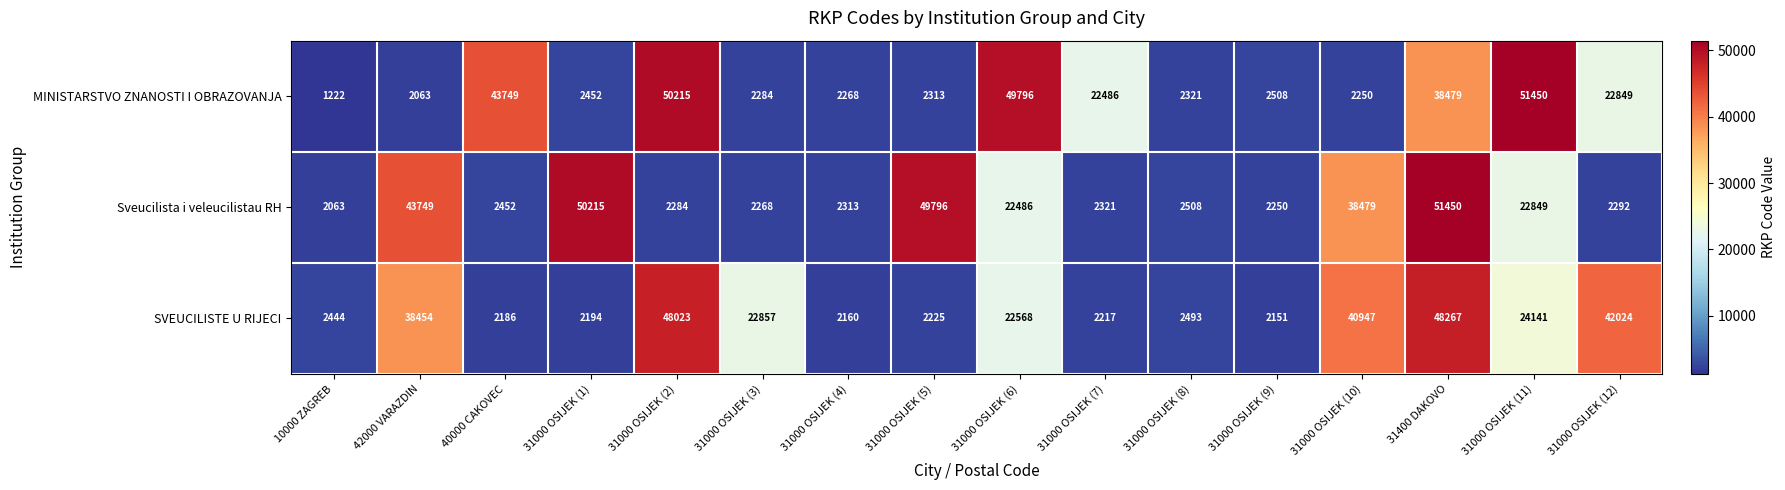

List the series in order of their overall mean, highest first.

SVEUCILISTE U RIJECI, Sveucilista i veleucilistau RH, MINISTARSTVO ZNANOSTI I OBRAZOVANJA